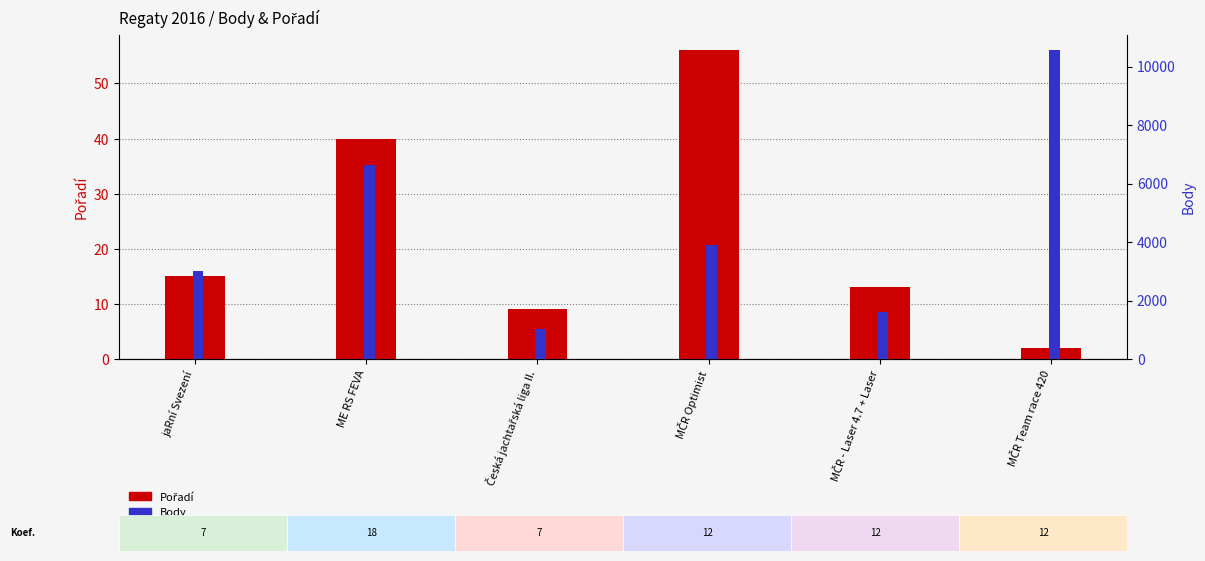

What is the total value across all series at ME RS FEVA?

6667